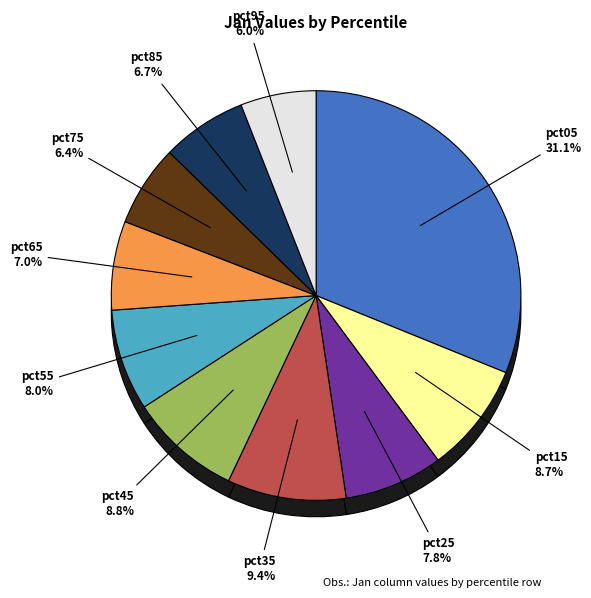

Is pct75 the majority of the pie?

No